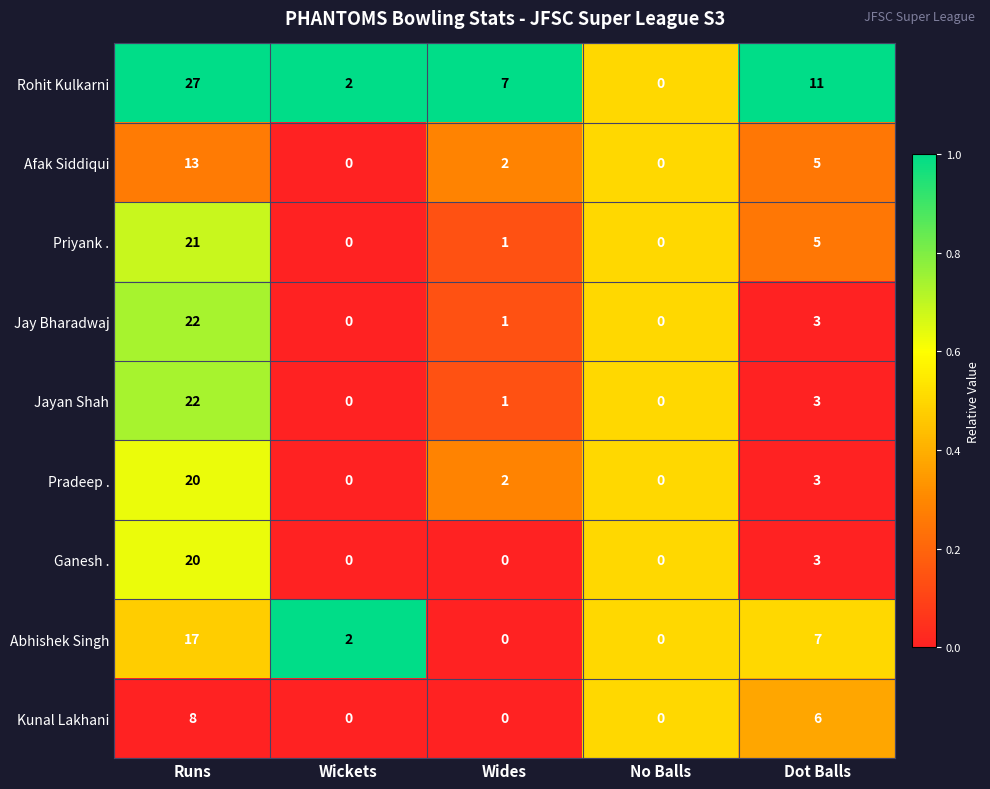

What value does the Rohit Kulkarni series have at Dot Balls, to the nearest 5?

10